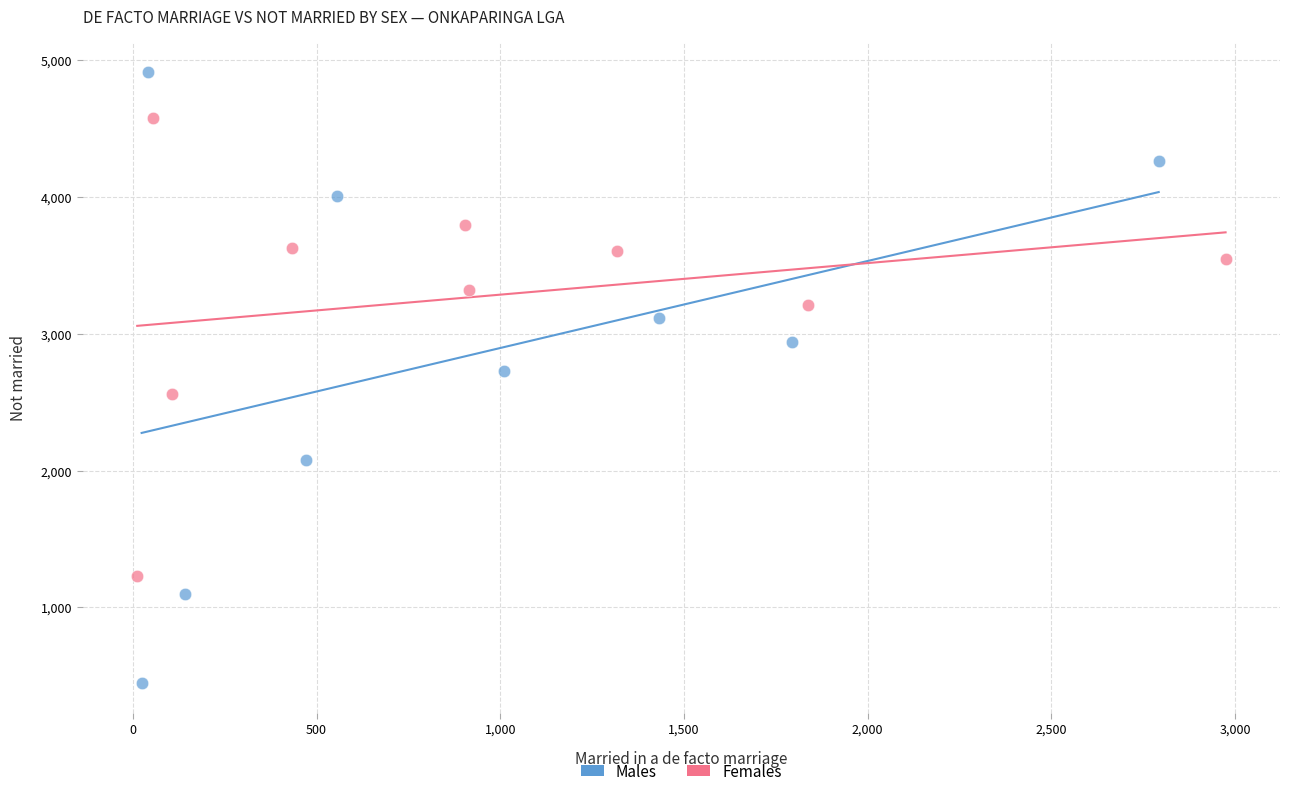

Which series has the largest Y range (max minus min)?

Males